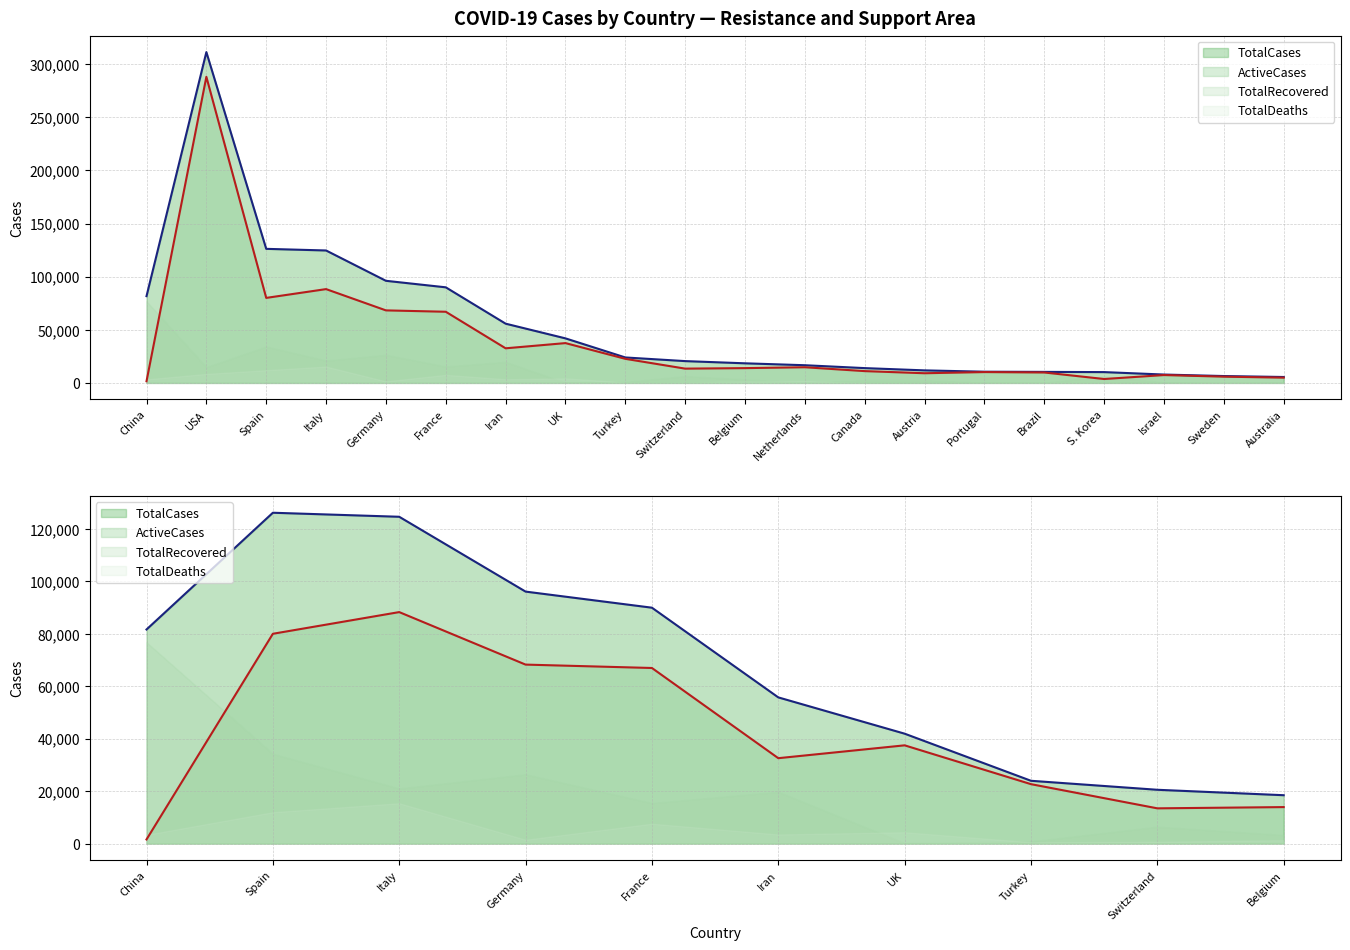

What is the spread (max minus min) of values at China?

80081